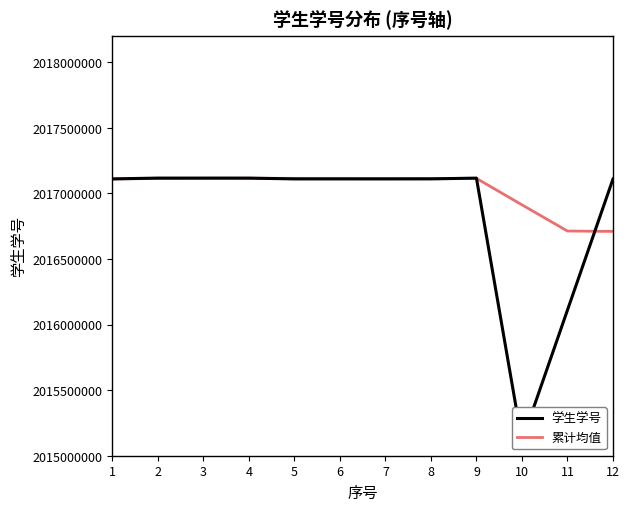

Is it true that 学生学号 equals 2017110936 at 5?

True